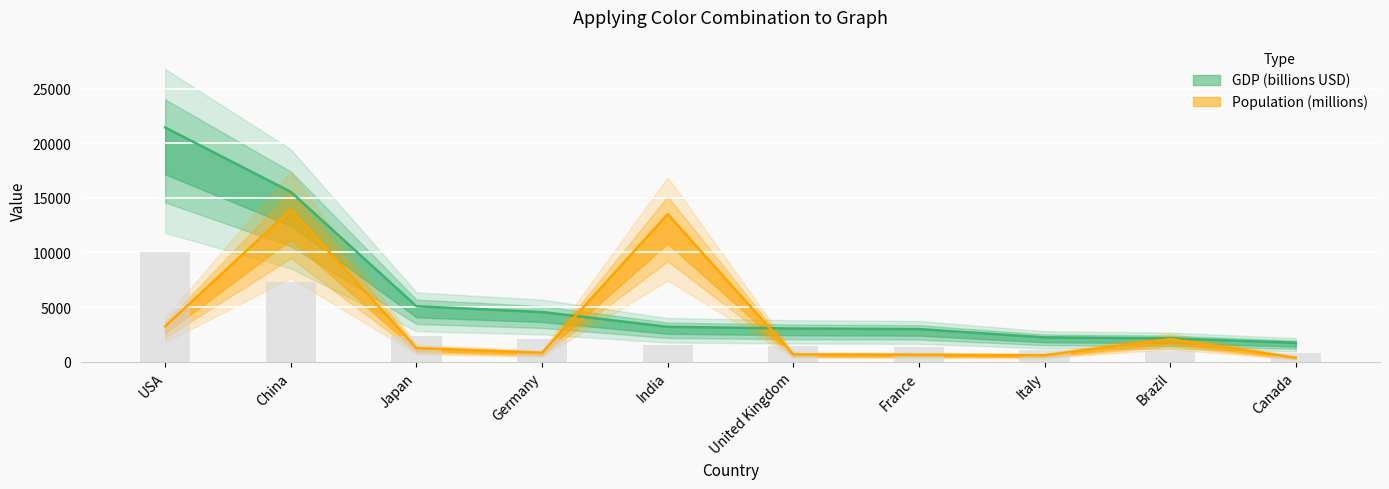

What is the average value of the GDP (billions USD) series?

6195.1